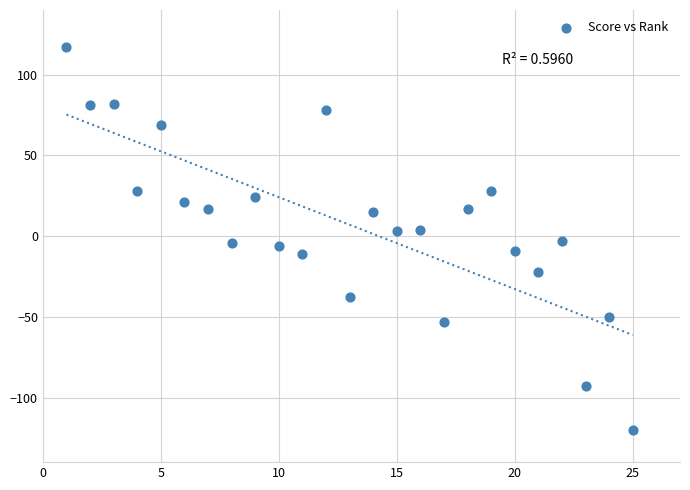

What is the range of X values (max minus min)?

24